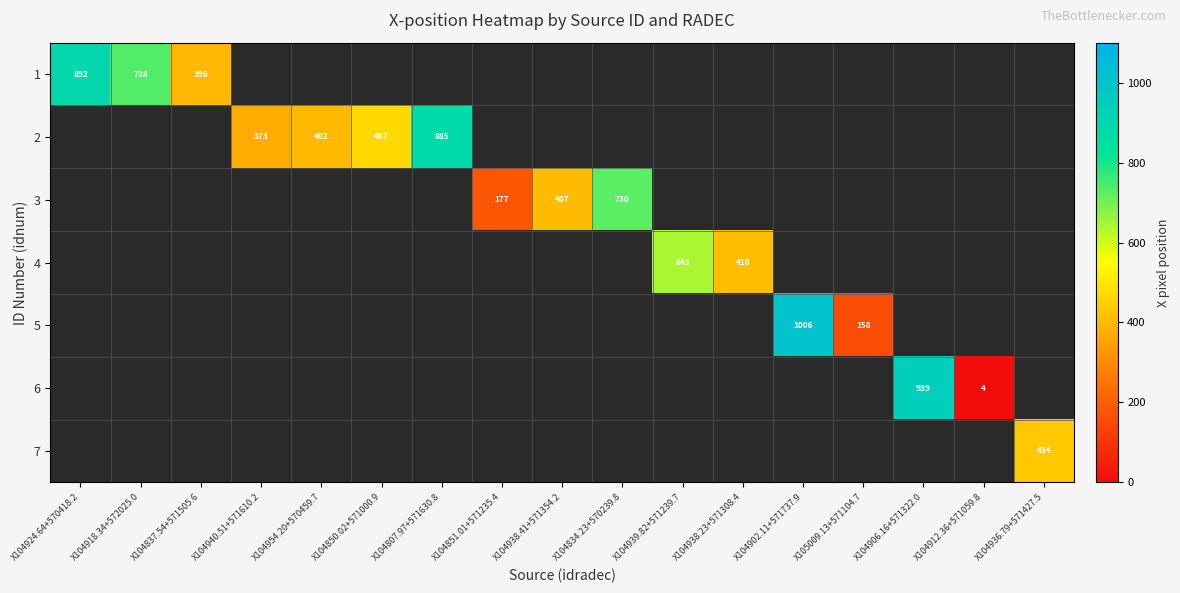

The value of 1 at X104837.54+571505.6 is 699. True or false?

False